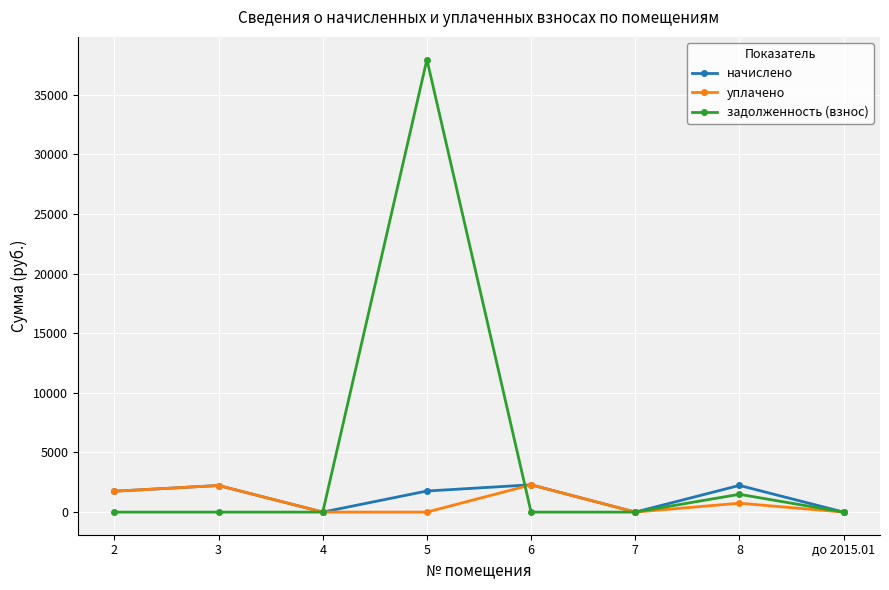

What is the label of the 3rd point from the left?

4